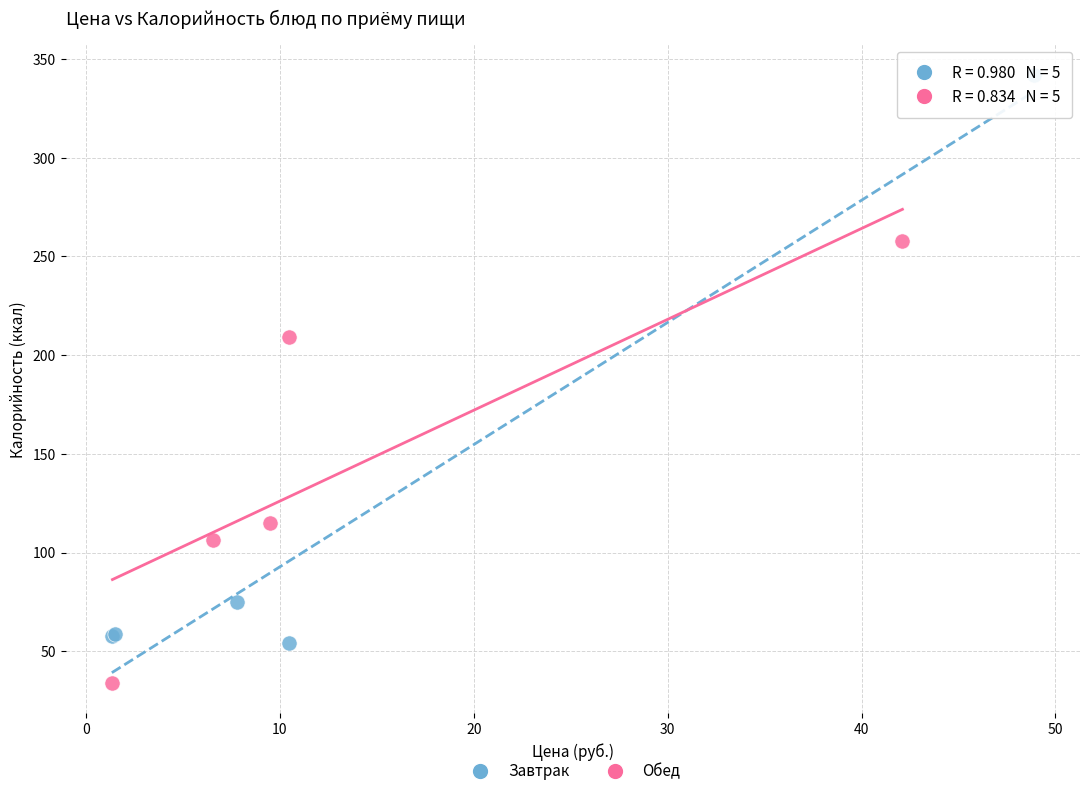

Which series has the largest Y range (max minus min)?

Завтрак